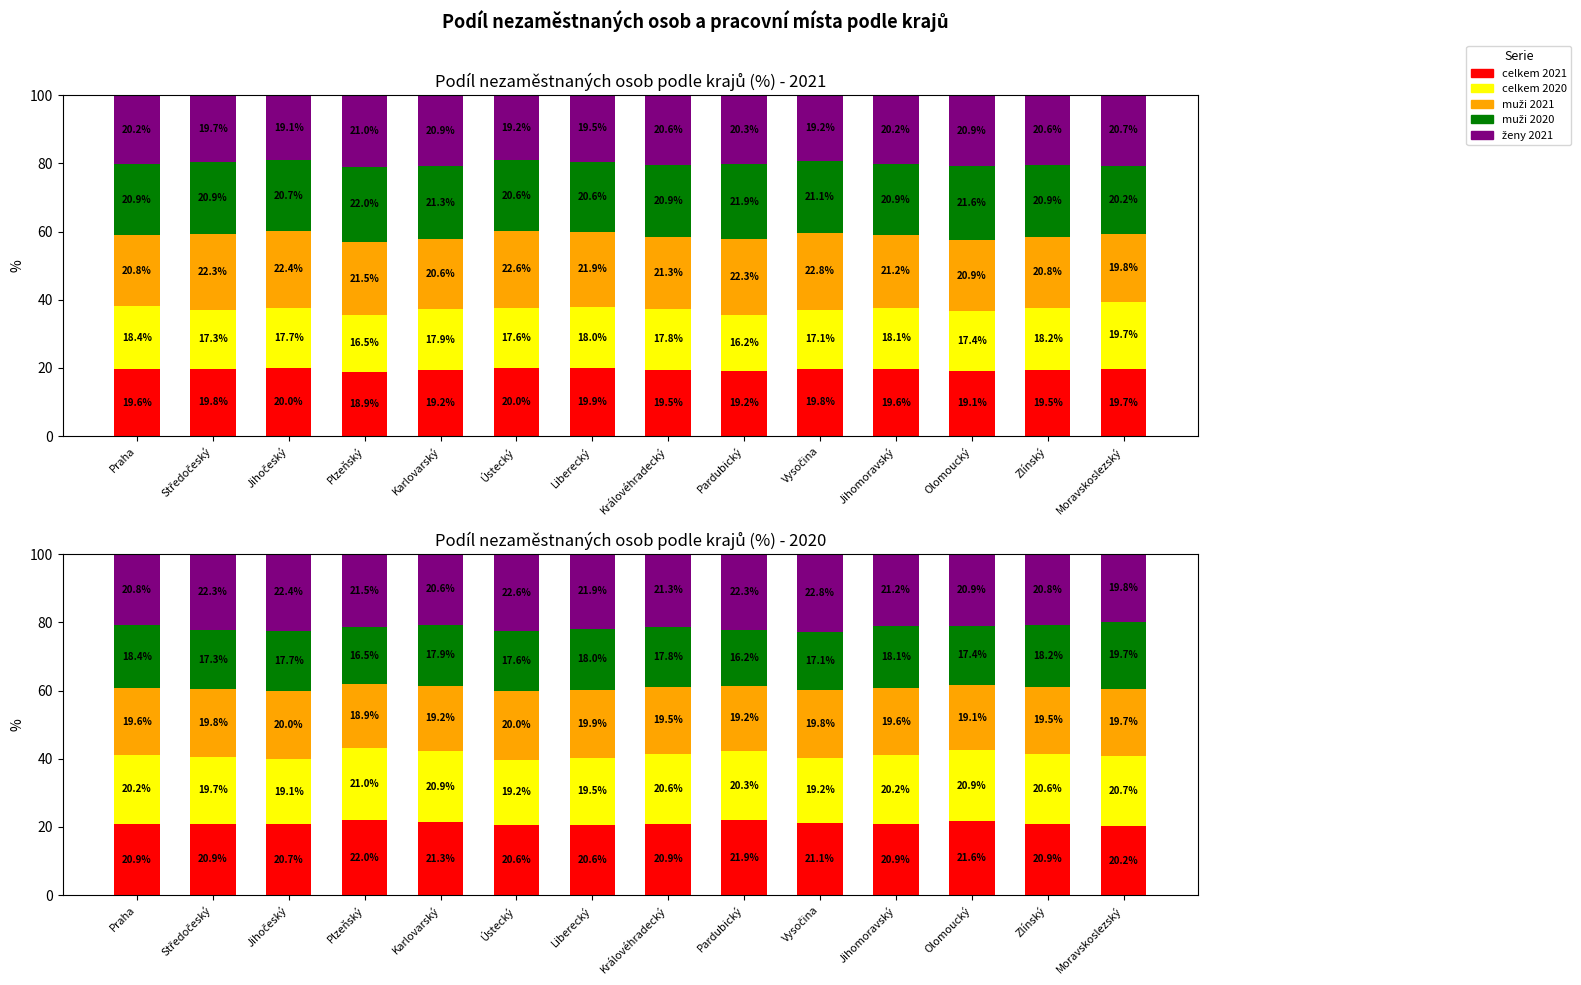

What is the highest value of the ženy 2021 series?

22.8